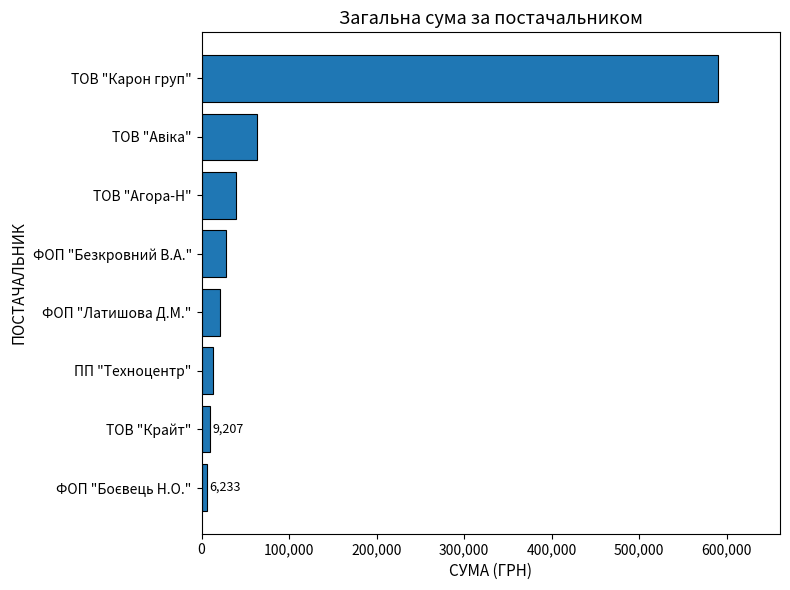

The value at ТОВ "Карон груп" is 590277.2. True or false?

True